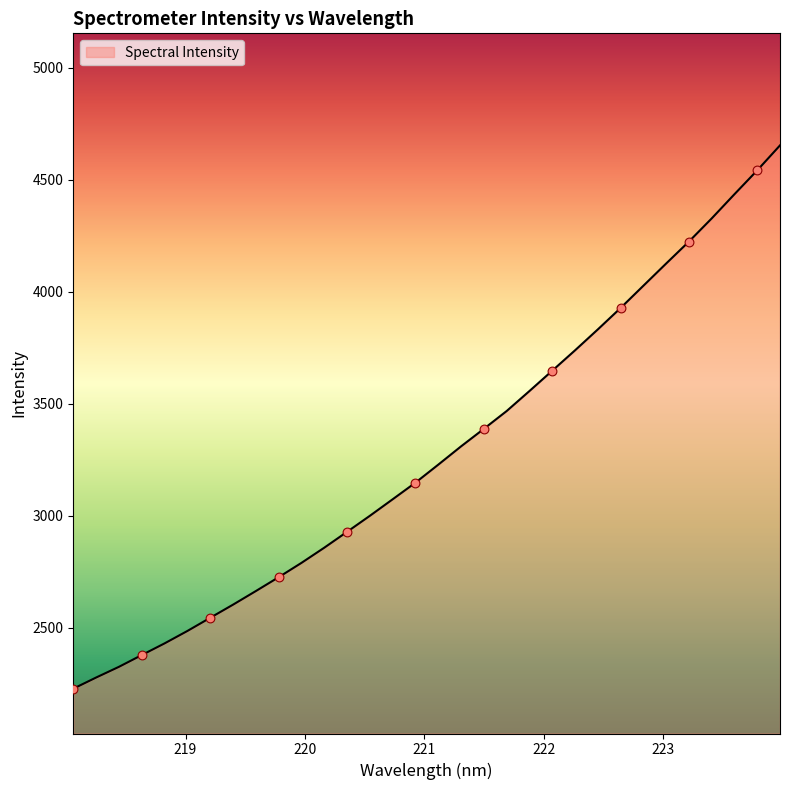

What is the difference between the maximum and minimum values?

2424.3